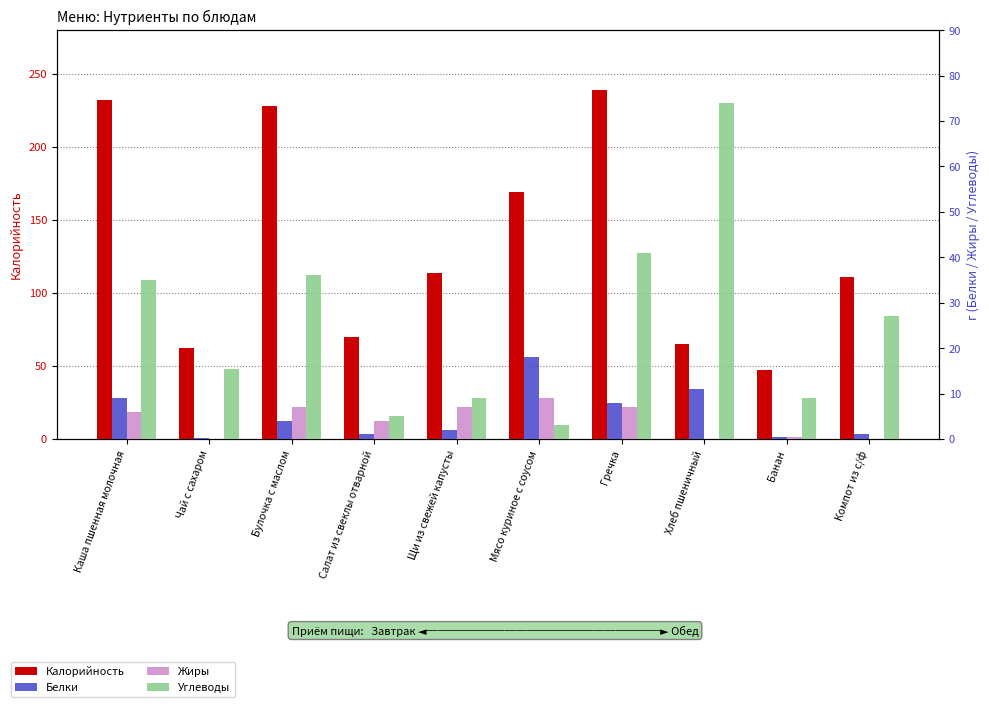

Reading left to right, transcribe all the data shown in this chart.

Калорийность: Каша пшенная молочная=232.0	Чай с сахаром=62.0	Булочка с маслом=228.0	Салат из свеклы отварной=70.0	Щи из свежей капусты=114.0	Мясо куриное с соусом=169.0	Гречка=239.0	Хлеб пшеничный=65.0	Банан=47.0	Компот из с/ф=111.0
Белки: Каша пшенная молочная=9.0	Чай с сахаром=0.1	Булочка с маслом=4.0	Салат из свеклы отварной=1.0	Щи из свежей капусты=2.0	Мясо куриное с соусом=18.0	Гречка=8.0	Хлеб пшеничный=11.0	Банан=0.4	Компот из с/ф=1.0
Жиры: Каша пшенная молочная=6.0	Чай с сахаром=0.0	Булочка с маслом=7.0	Салат из свеклы отварной=4.0	Щи из свежей капусты=7.0	Мясо куриное с соусом=9.0	Гречка=7.0	Хлеб пшеничный=0.0	Банан=0.4	Компот из с/ф=0.0
Углеводы: Каша пшенная молочная=35.0	Чай с сахаром=15.4	Булочка с маслом=36.0	Салат из свеклы отварной=5.0	Щи из свежей капусты=9.0	Мясо куриное с соусом=3.0	Гречка=41.0	Хлеб пшеничный=74.0	Банан=9.0	Компот из с/ф=27.0